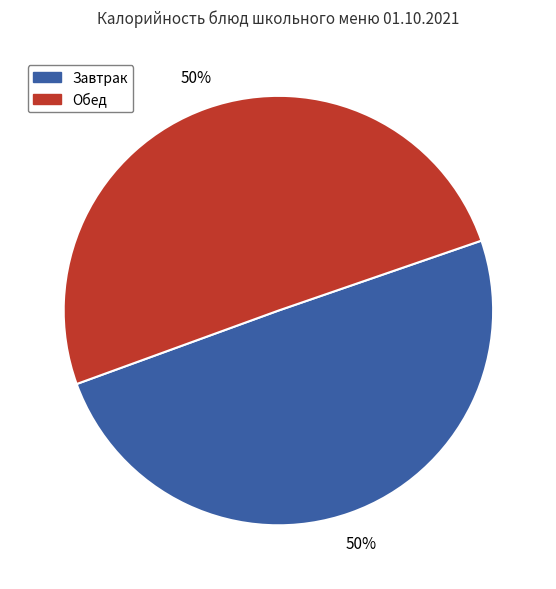

Combined, do Обед and Завтрак account for over 50%?

Yes